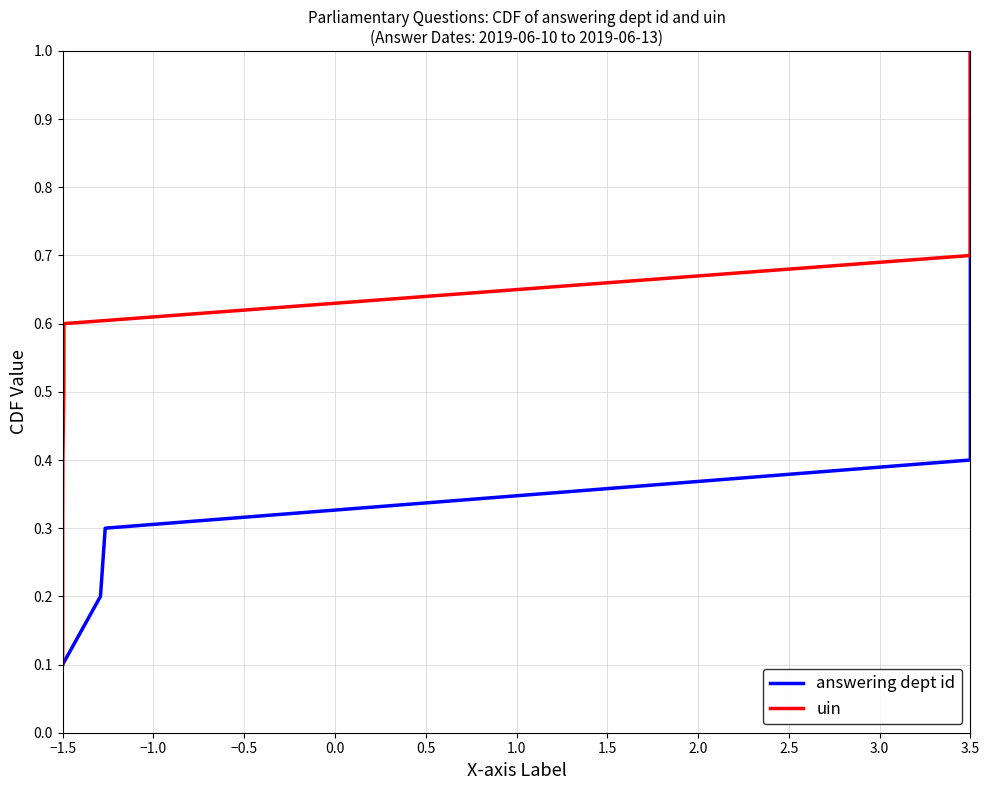

What is the maximum value for uin?

1.0